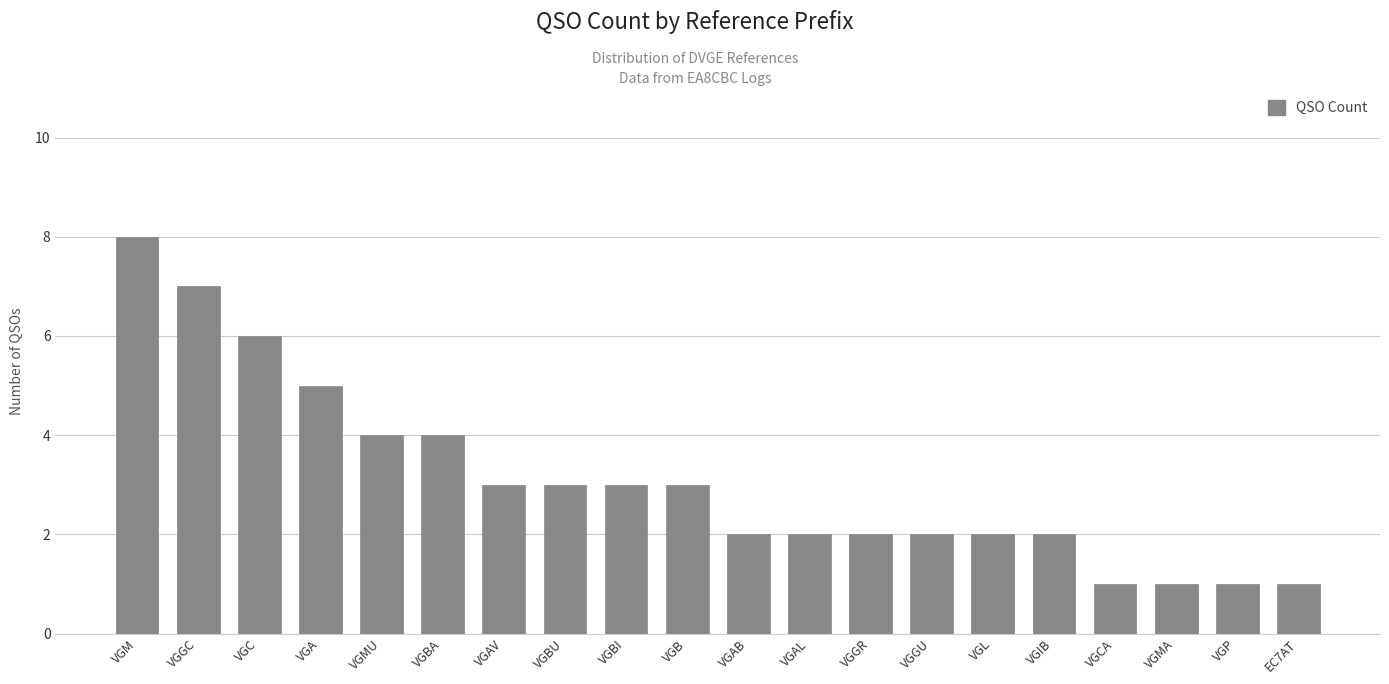

Reading right to left, list all the values displayed in this chart.

1	1	1	1	2	2	2	2	2	2	3	3	3	3	4	4	5	6	7	8